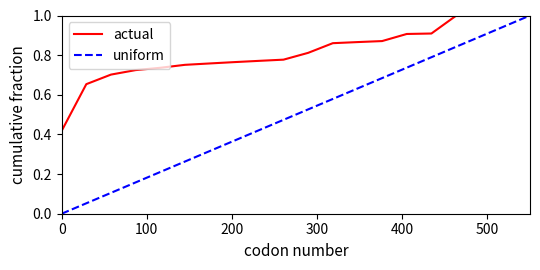

List the series in order of their overall mean, highest first.

actual, uniform